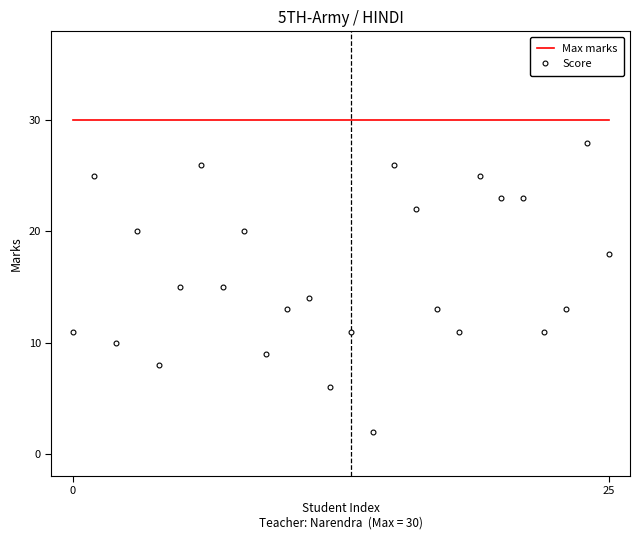

What is the minimum value for Max marks?

30